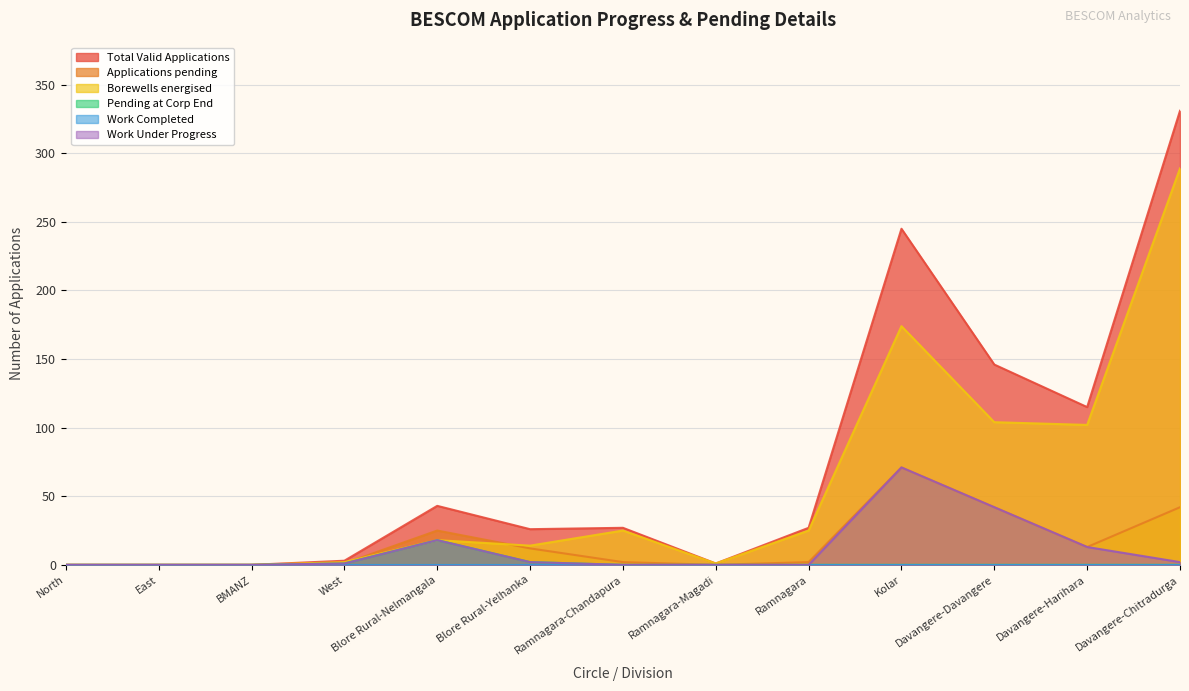

In Applications pending, how many points are higher than both neighbors (excluding endpoints)?

2